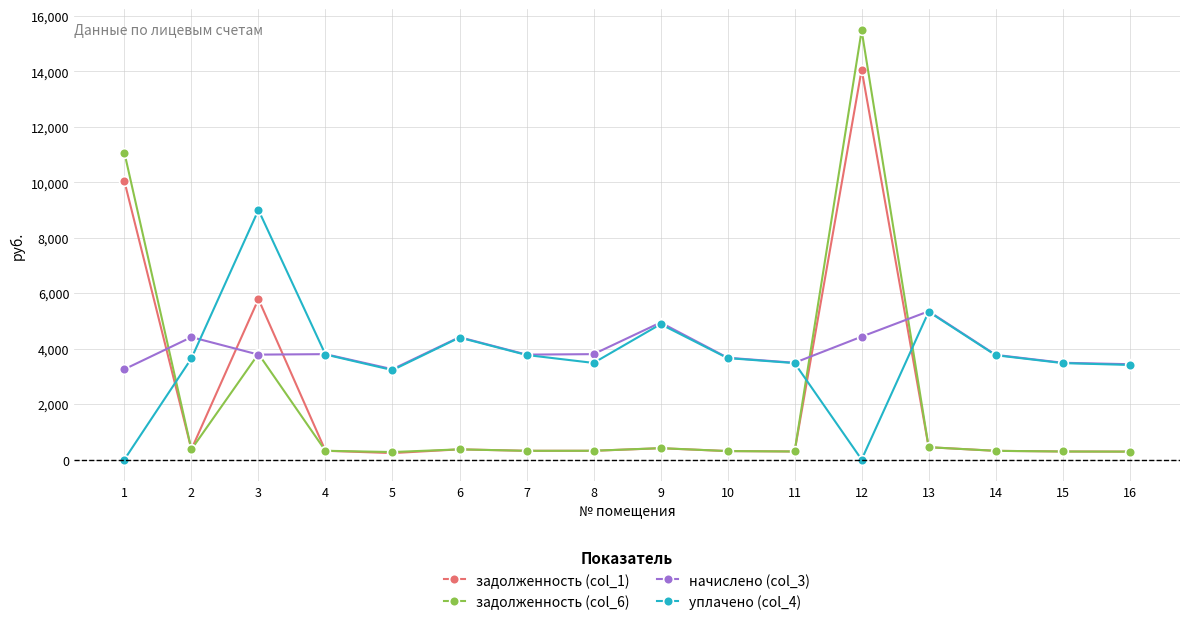

The value of задолженность (col_6) at 16 is 286.6. True or false?

True